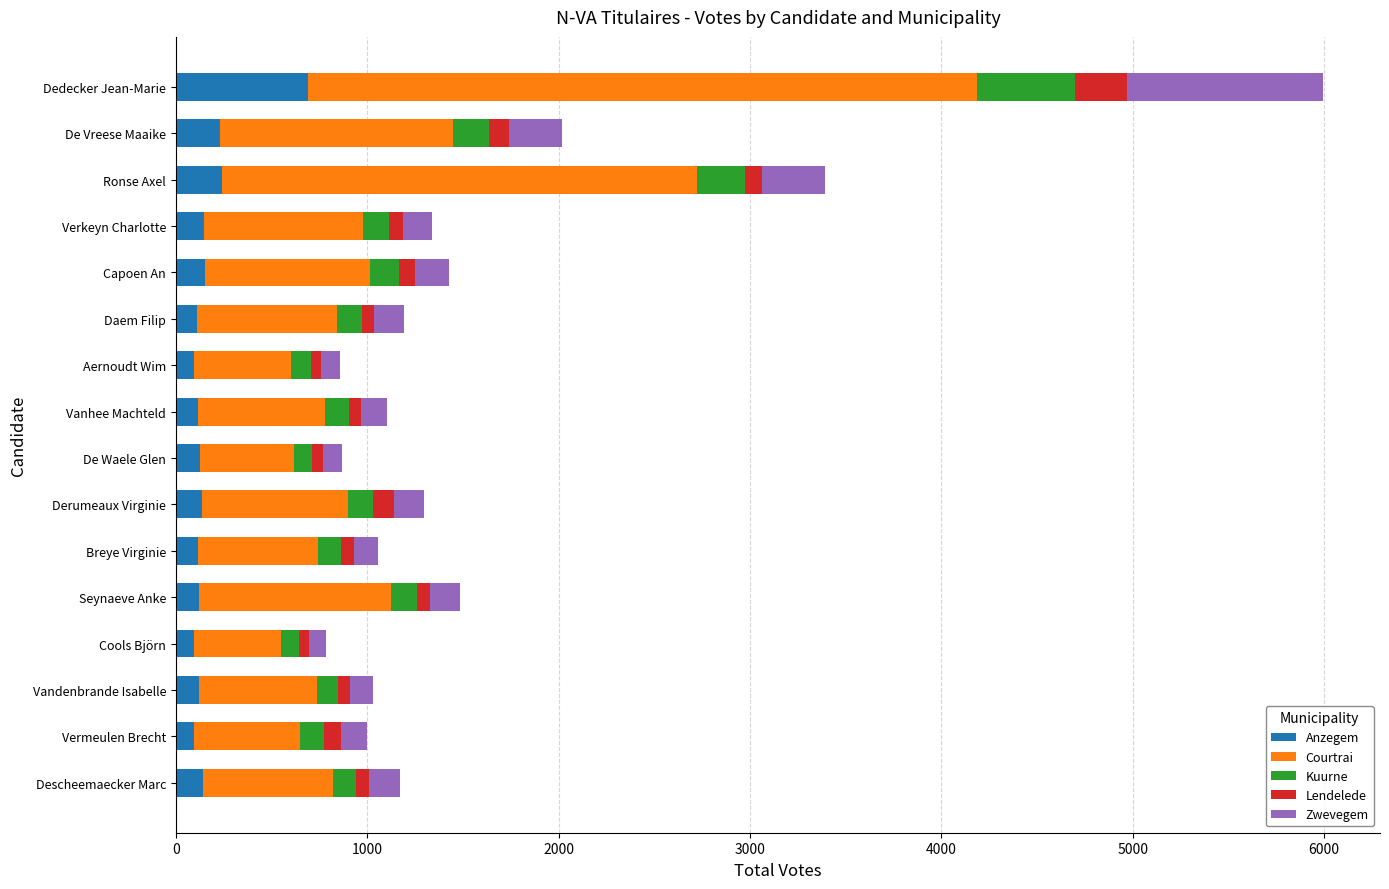

What is the highest value of the Anzegem series?

690